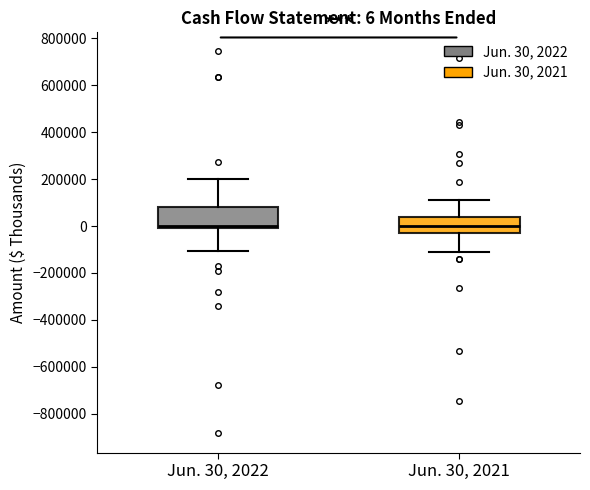

Which box is the tallest, from its lower edge to its upper edge?

Jun. 30, 2022